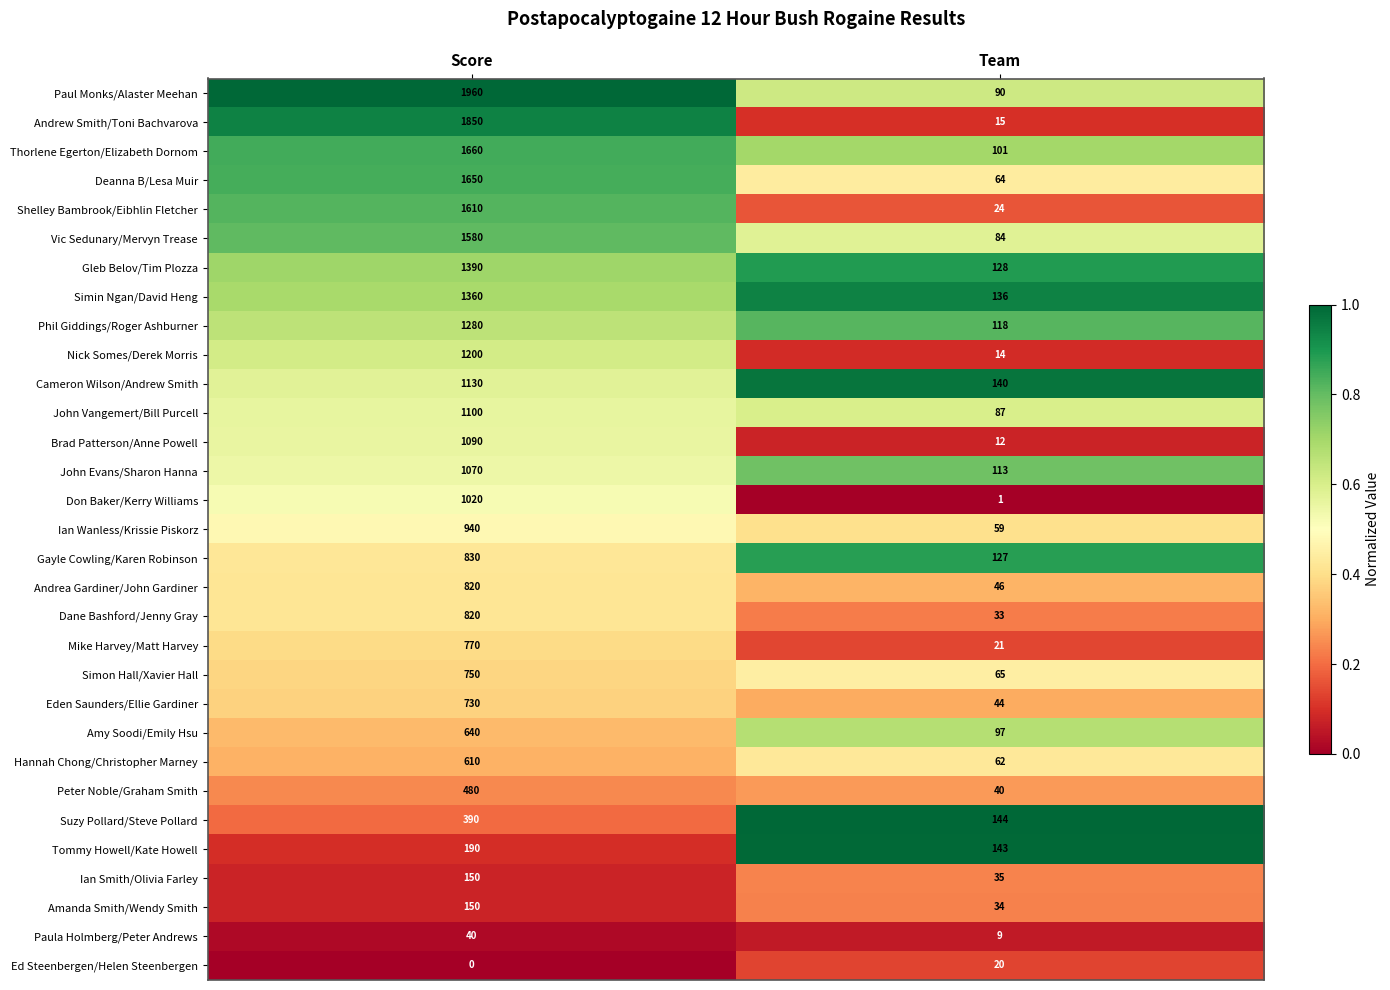

What is the average value of the Deanna B/Lesa Muir series?

857